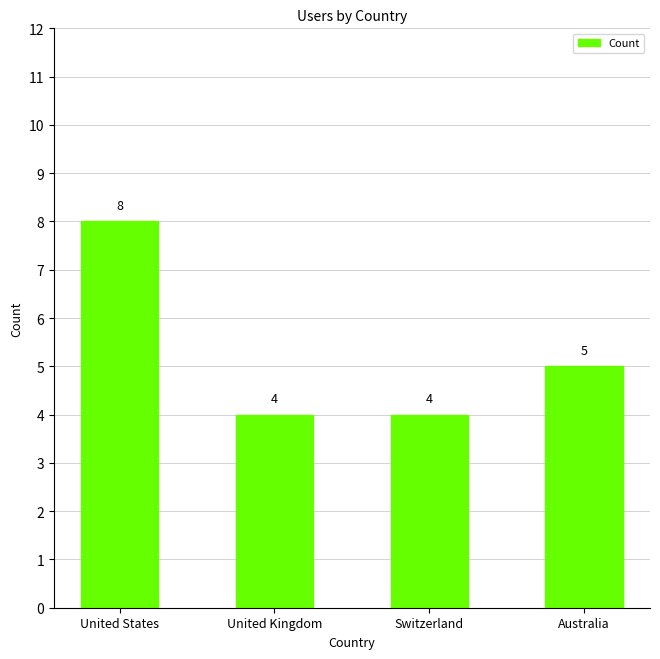

What is the average value?

5